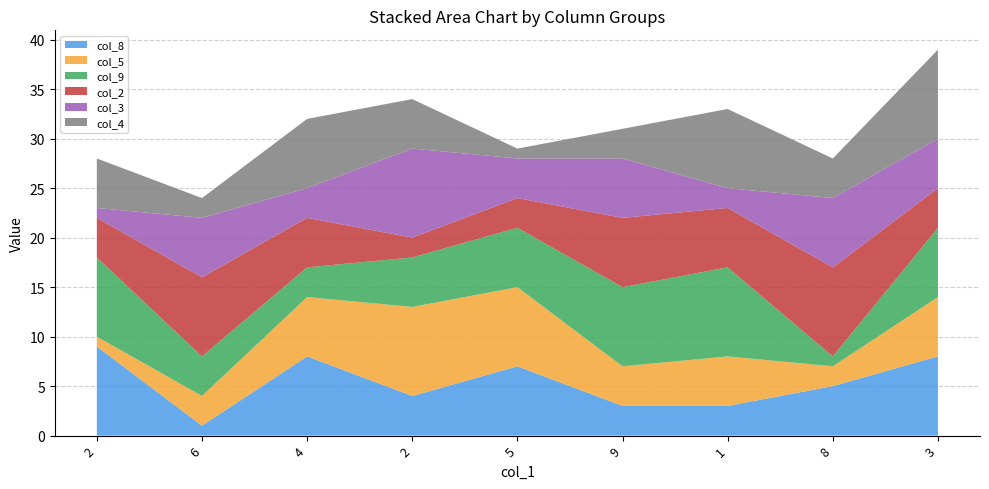

Reading left to right, extract all data points from this chart.

col_8: 2=9	6=1	4=8	2=4	5=7	9=3	1=3	8=5	3=8
col_5: 2=1	6=3	4=6	2=9	5=8	9=4	1=5	8=2	3=6
col_9: 2=8	6=4	4=3	2=5	5=6	9=8	1=9	8=1	3=7
col_2: 2=4	6=8	4=5	2=2	5=3	9=7	1=6	8=9	3=4
col_3: 2=1	6=6	4=3	2=9	5=4	9=6	1=2	8=7	3=5
col_4: 2=5	6=2	4=7	2=5	5=1	9=3	1=8	8=4	3=9